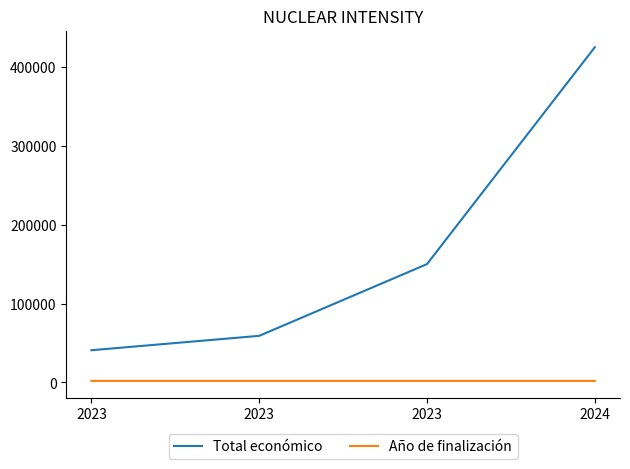

Reading left to right, list all the values displayed in this chart.

Total económico: 40876	59106	150000	424720
Año de finalización: 2037	2037	2026	2027